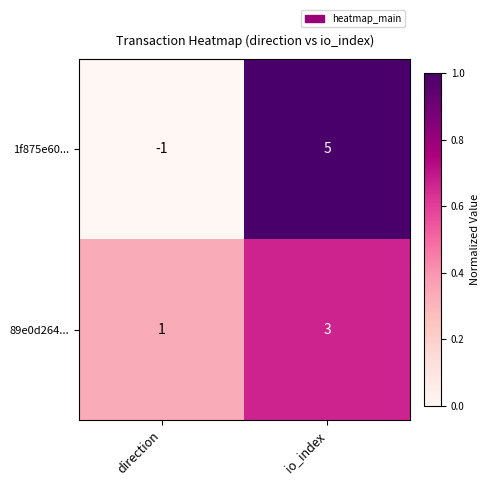

At which label does 1f875e60... reach its peak?

io_index